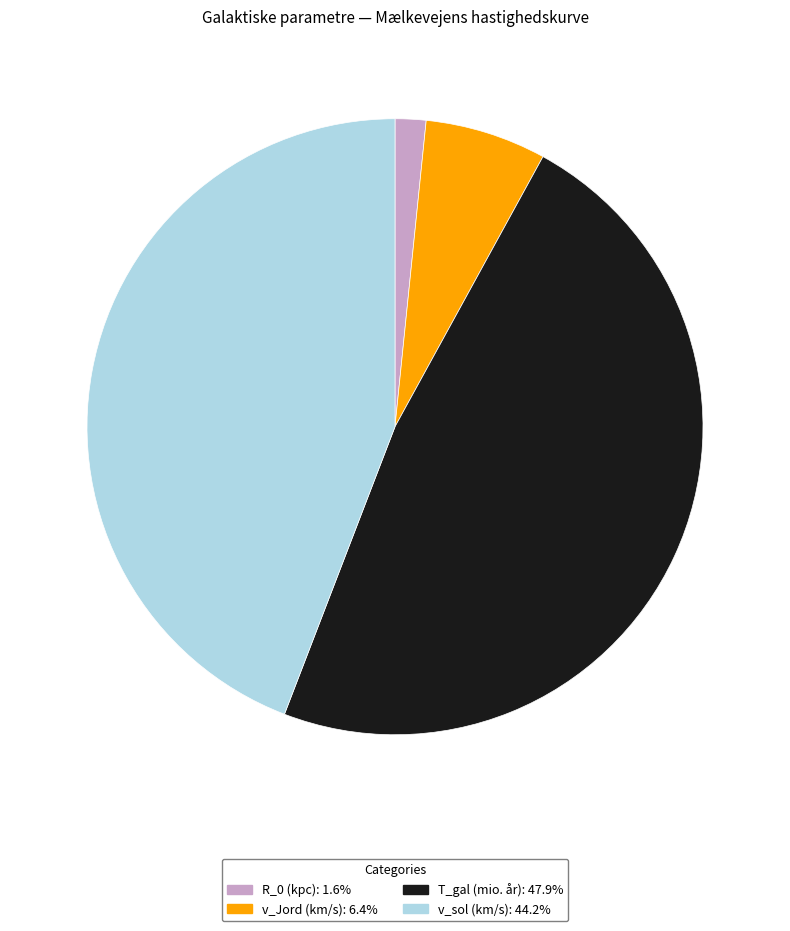

Combined, do v_Jord (km/s): 6.4% and v_sol (km/s): 44.2% account for over 50%?

Yes